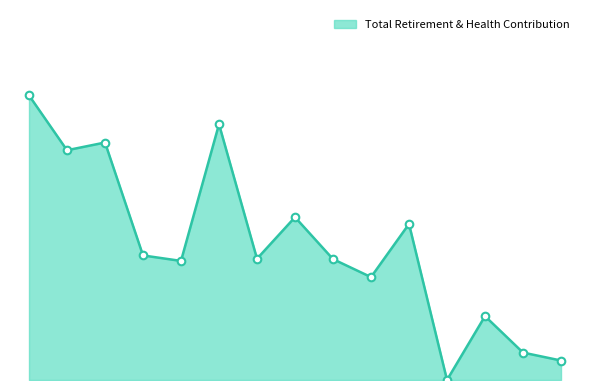

Approximately how many times larger is the value at 1948 compared to 18222?

0.1